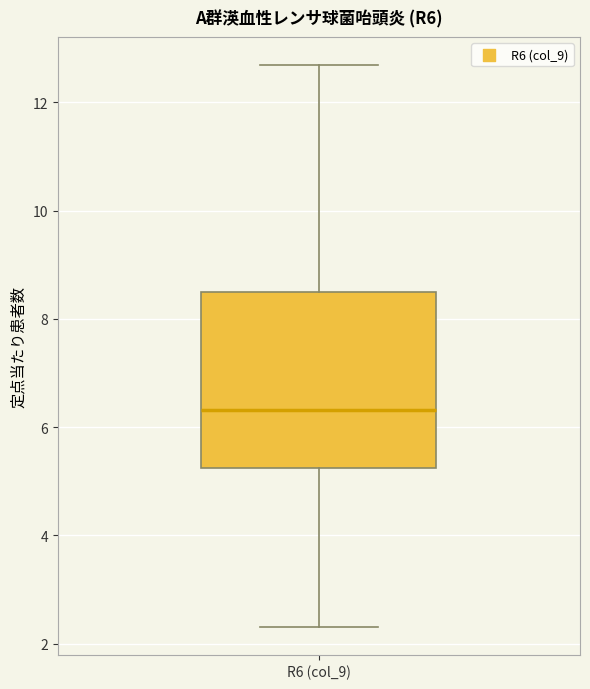

Transcribe this box plot: give where the median line is, the range the box spans, and where the two whiskers end, as read against the y-axis. The values are not printed on the chart, so give them approximately, as read against the axis.

median 6.4, box 5.2 to 8.6, whiskers 2.4 to 12.6